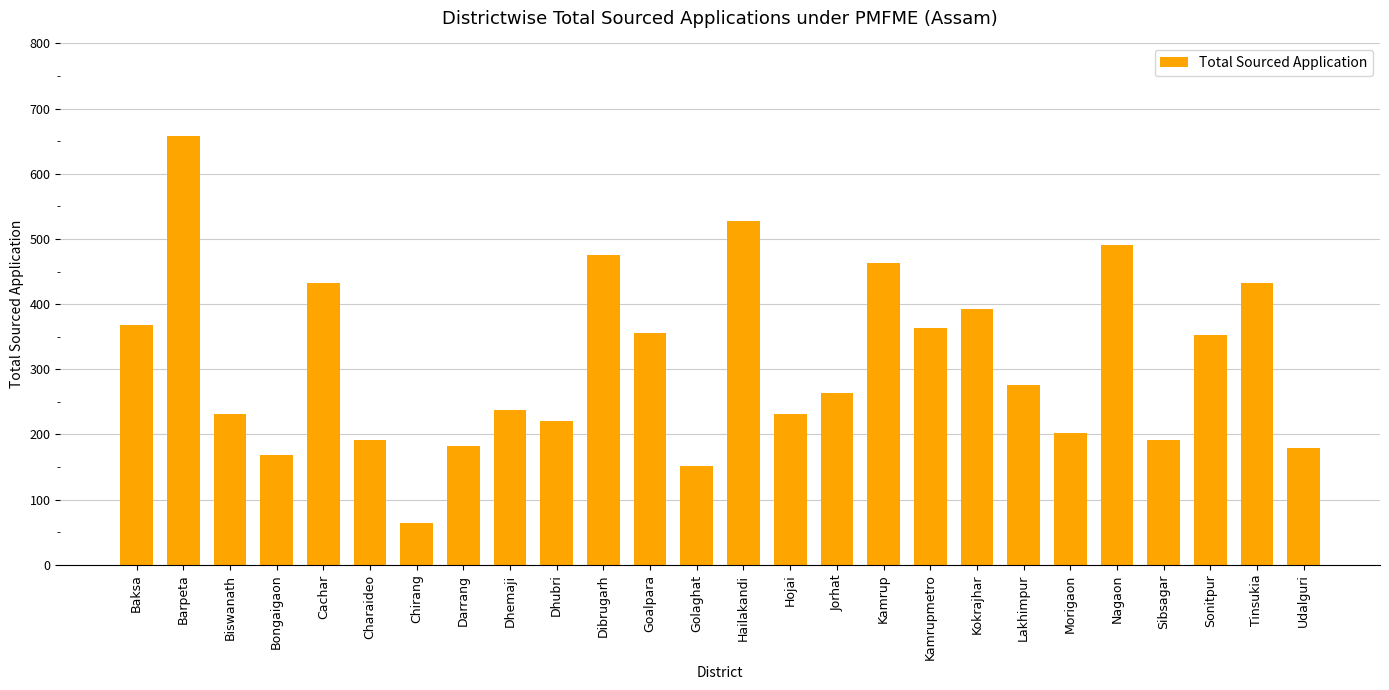

What is the value of the 22nd bar from the left?

490